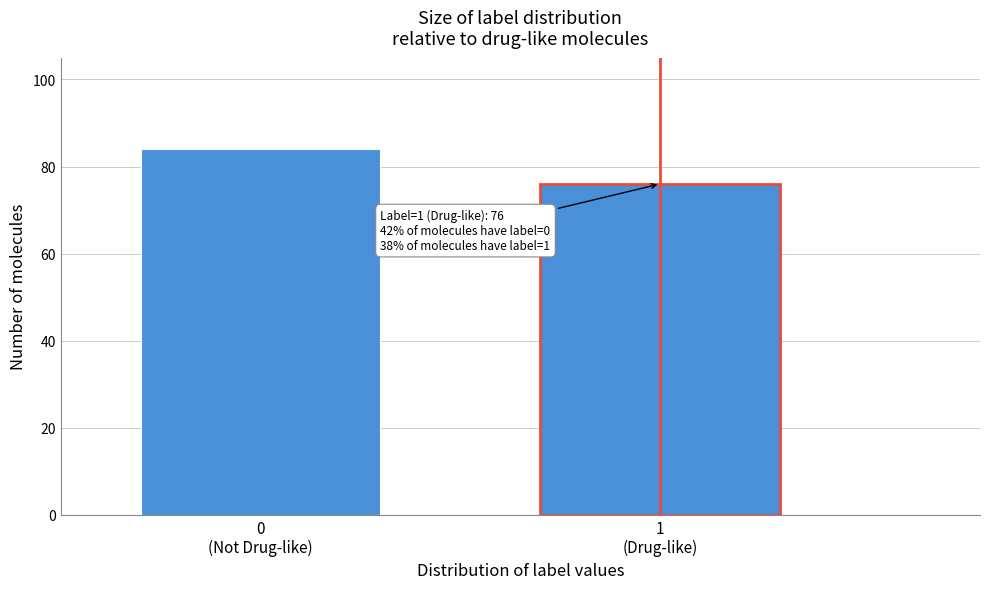

Reading left to right, list all the values displayed in this chart.

84	76